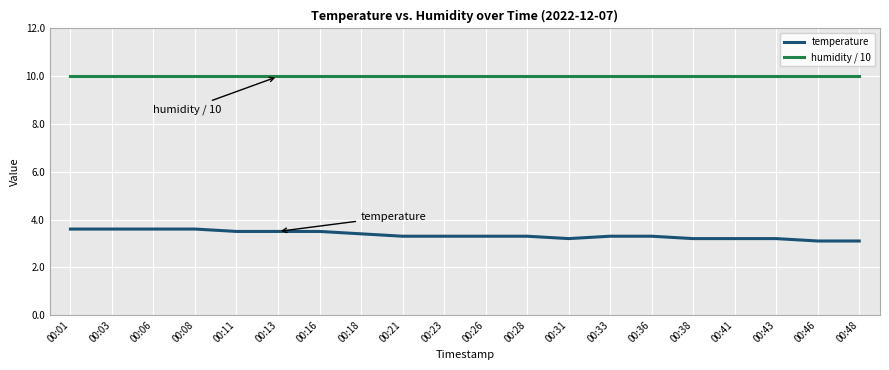

What is the maximum value for temperature?

3.6